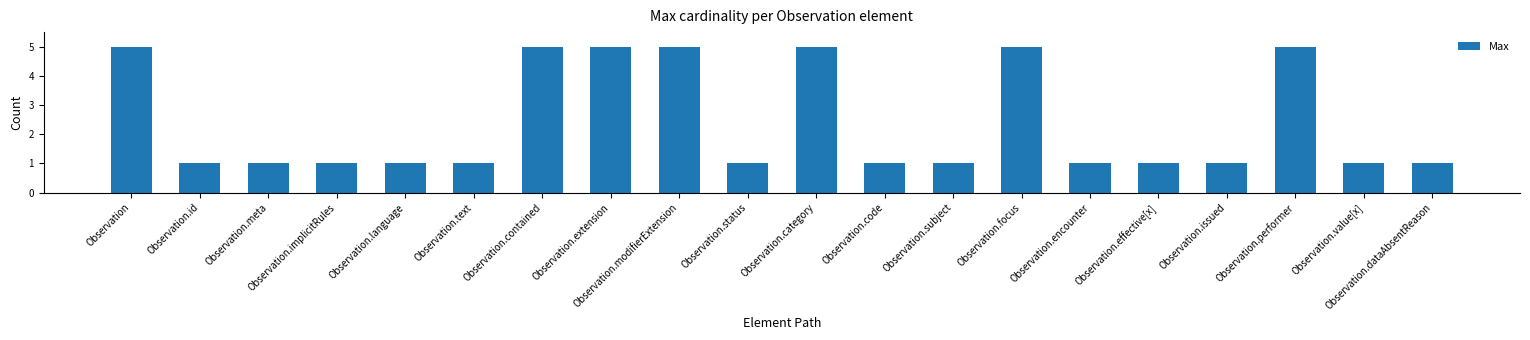

What is the sum of all values?

48